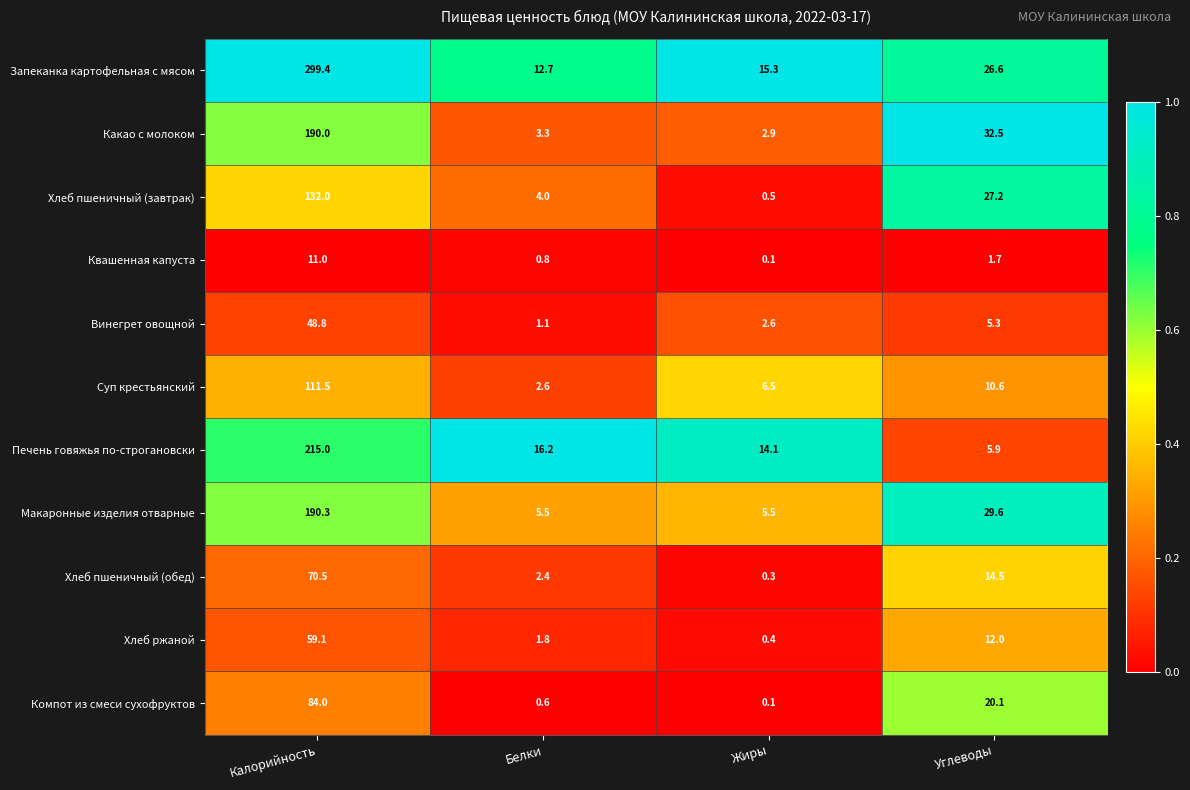

Rank the series by their maximum value, from highest to lowest.

Запеканка картофельная с мясом, Печень говяжья по-строгановски, Макаронные изделия отварные, Какао с молоком, Хлеб пшеничный (завтрак), Суп крестьянский, Компот из смеси сухофруктов, Хлеб пшеничный (обед), Хлеб ржаной, Винегрет овощной, Квашенная капуста